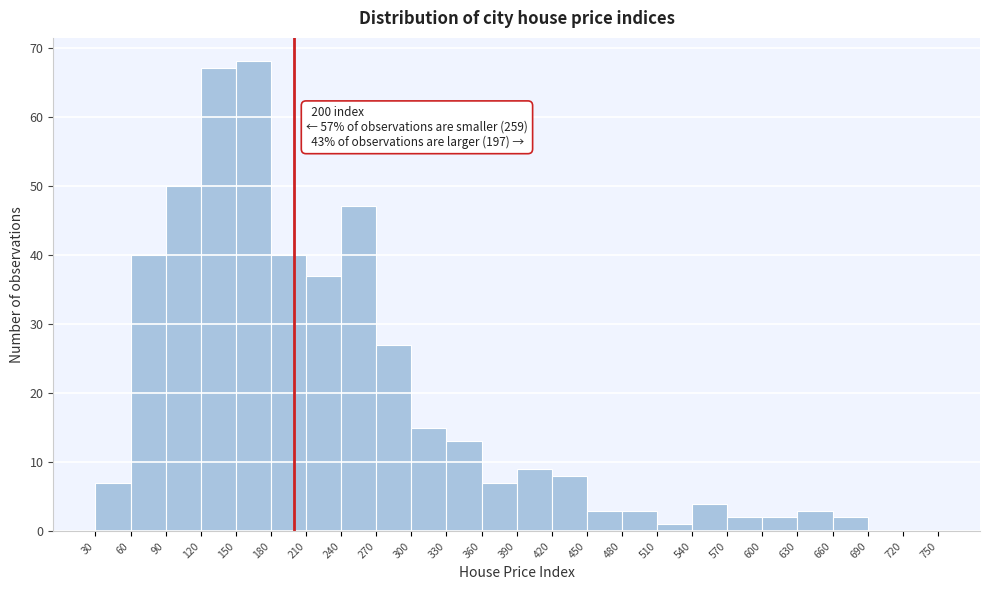

Which range on the x-axis has the tallest bar?

150 to 180